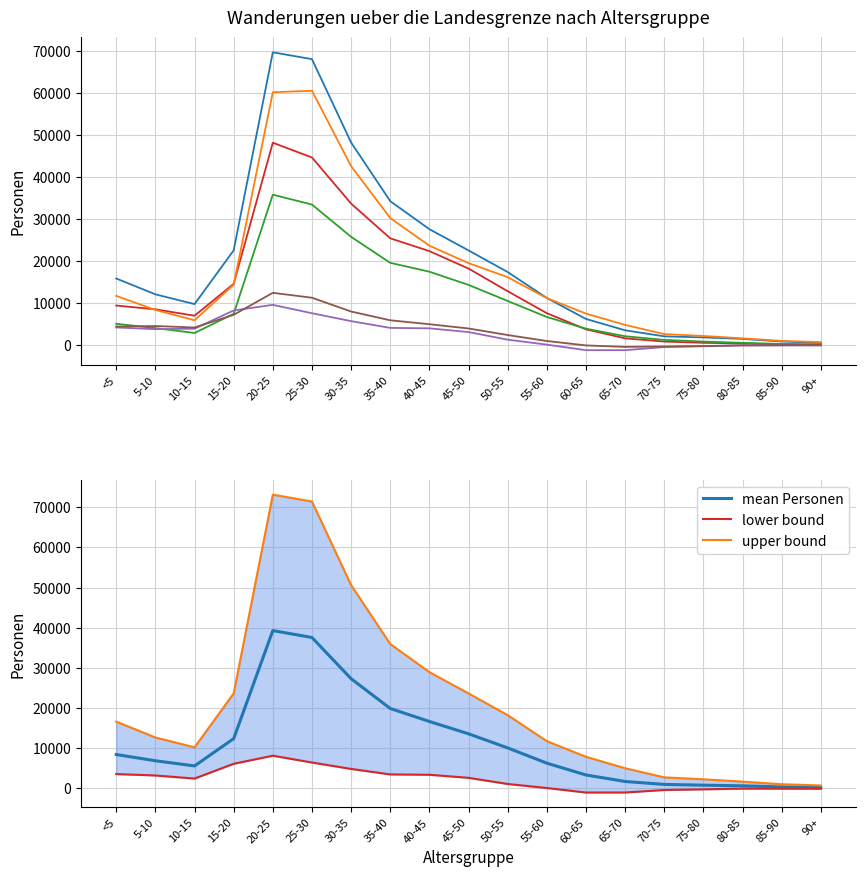

How many intersections are there between Fortzuege insgesamt and Zuzuege insgesamt?

1